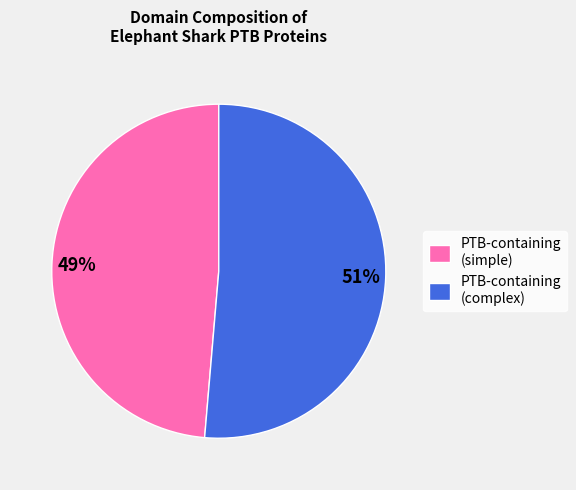

Which category has the biggest portion of the pie?

PTB-containing (complex)